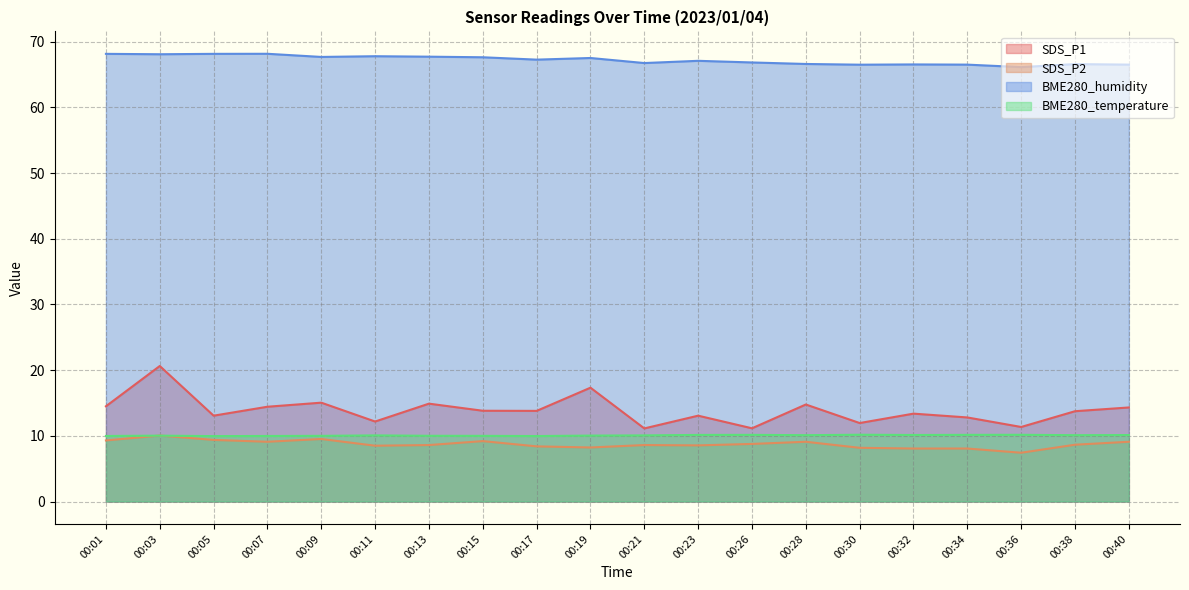

The value of SDS_P2 at 00:09 is 9.5. True or false?

True